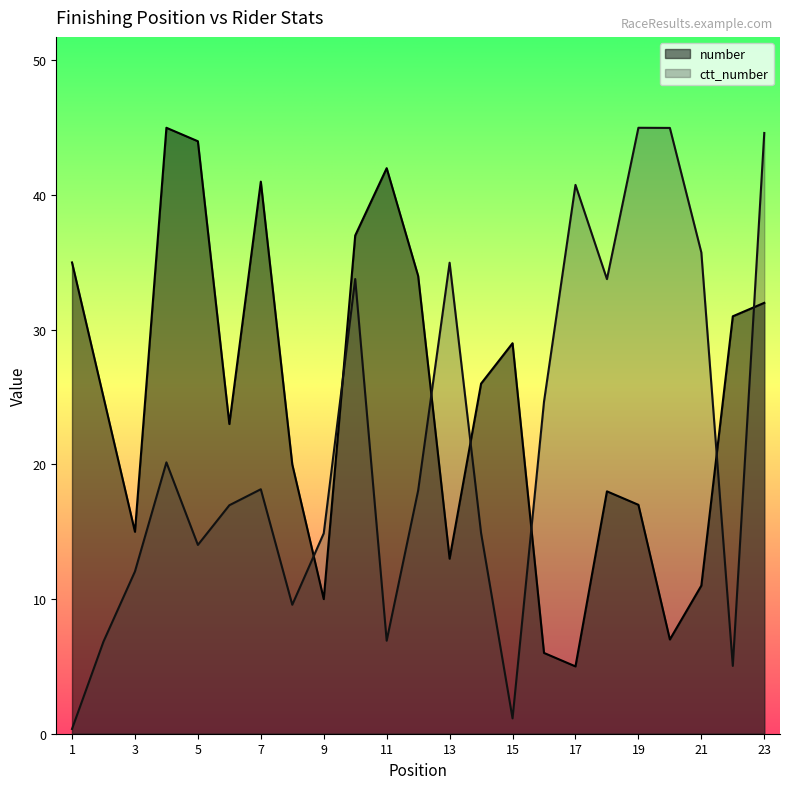

Which series has the largest range (max minus min)?

ctt_number